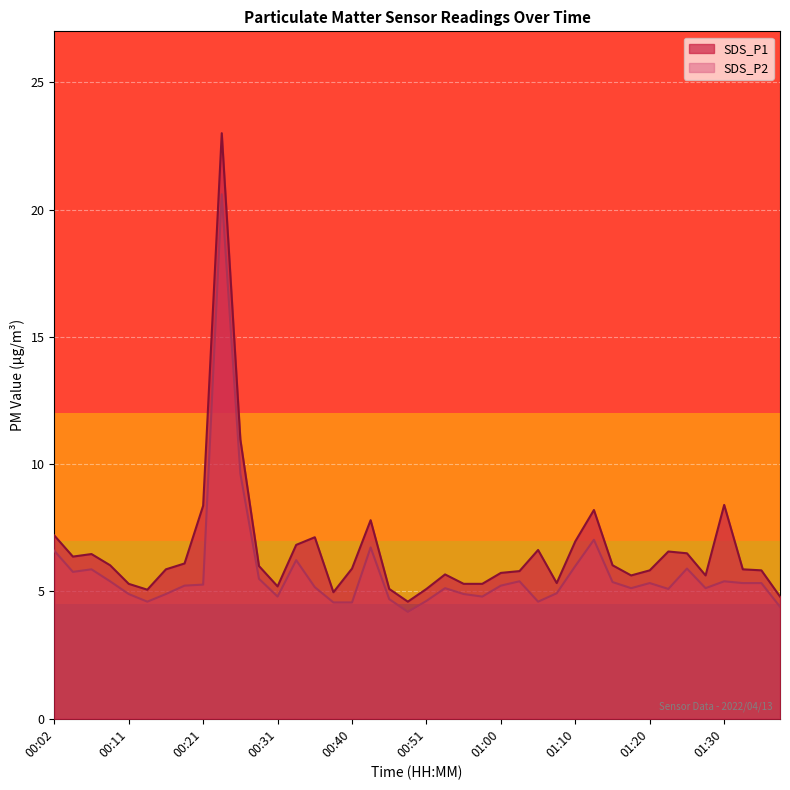

Is the value of SDS_P1 at 01:00 greater than the value of SDS_P2 at 00:28?

Yes